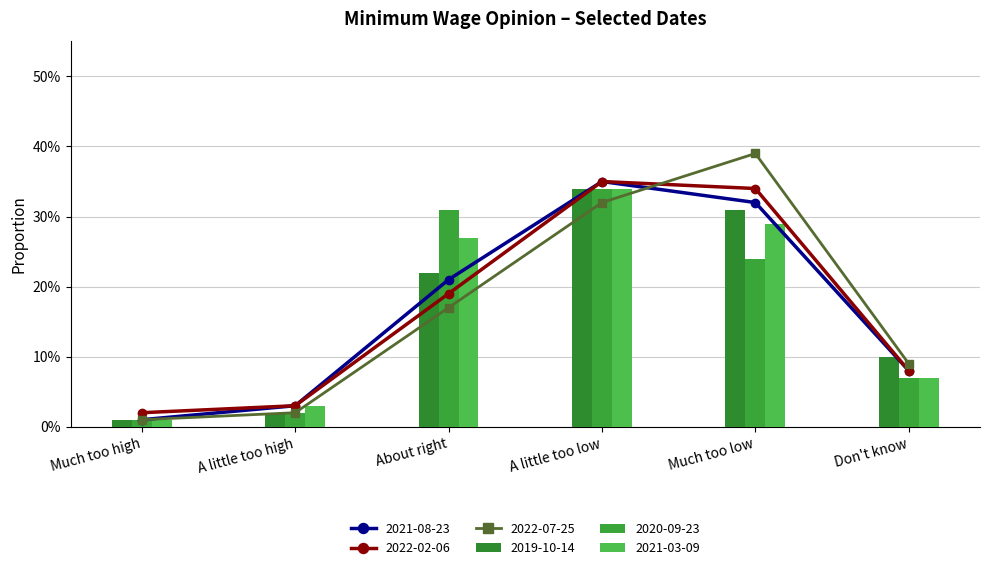

Reading right to left, transcribe all the data shown in this chart.

2019-10-14: Don't know=0.1	Much too low=0.3	A little too low=0.3	About right=0.2	A little too high=0.0	Much too high=0.0
2020-09-23: Don't know=0.1	Much too low=0.2	A little too low=0.3	About right=0.3	A little too high=0.0	Much too high=0.0
2021-03-09: Don't know=0.1	Much too low=0.3	A little too low=0.3	About right=0.3	A little too high=0.0	Much too high=0.0
2021-08-23: Don't know=0.1	Much too low=0.3	A little too low=0.3	About right=0.2	A little too high=0.0	Much too high=0.0
2022-02-06: Don't know=0.1	Much too low=0.3	A little too low=0.3	About right=0.2	A little too high=0.0	Much too high=0.0
2022-07-25: Don't know=0.1	Much too low=0.4	A little too low=0.3	About right=0.2	A little too high=0.0	Much too high=0.0